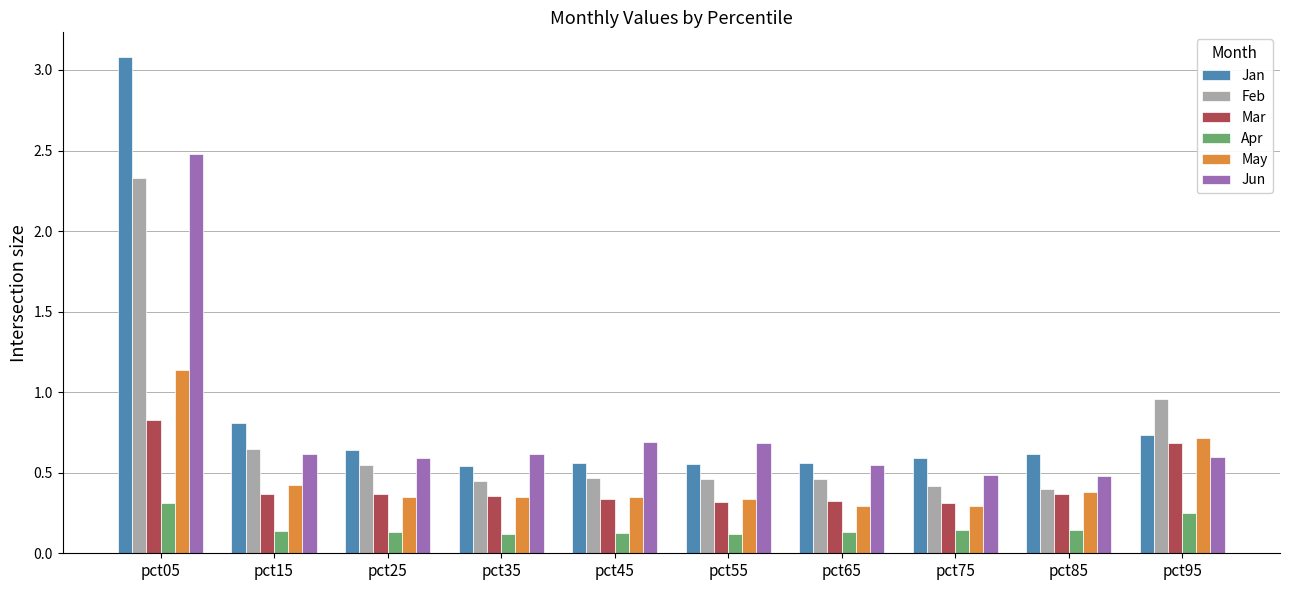

How many bars are there in each group?

6